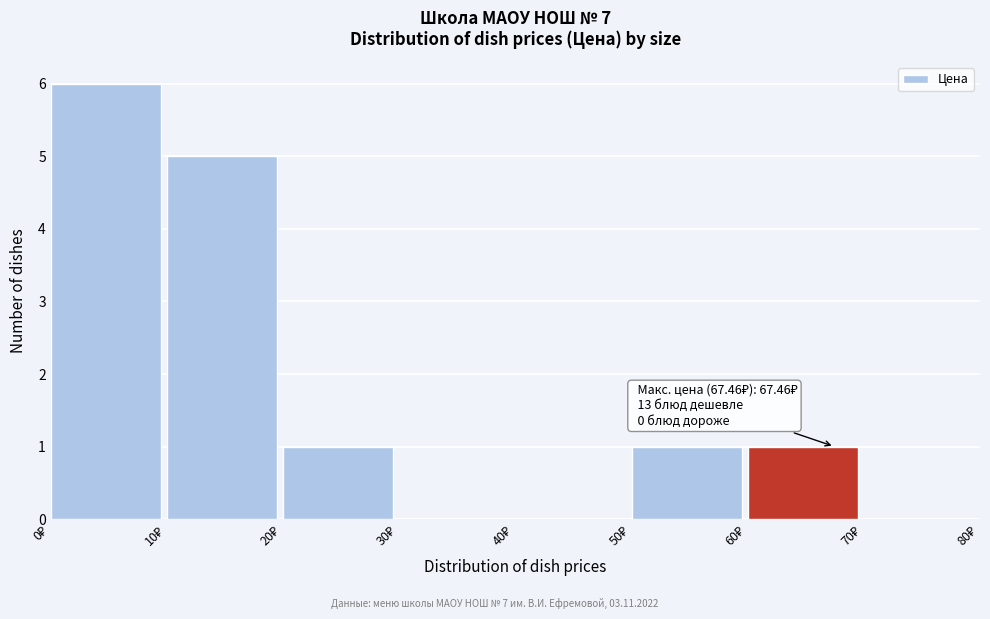

Which range on the x-axis has the tallest bar?

0 to 10